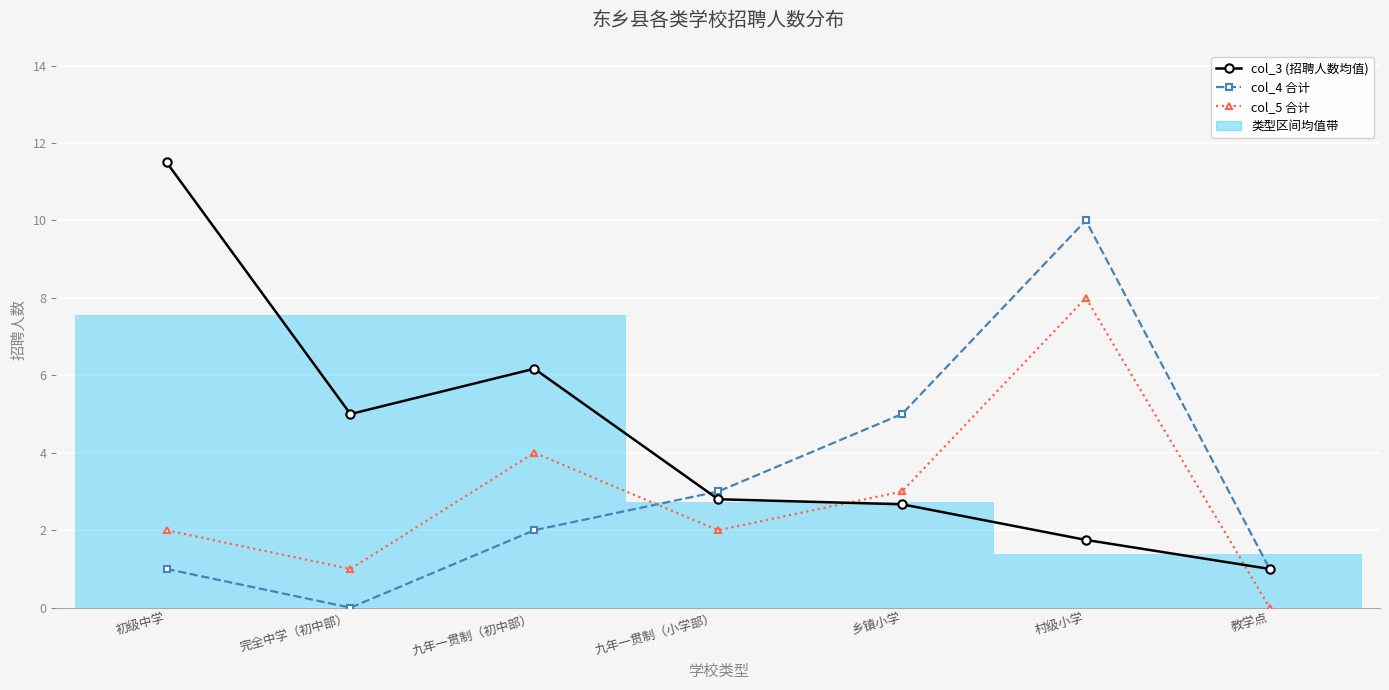

At which category does col_5 合计 reach its first local valley?

完全中学（初中部）